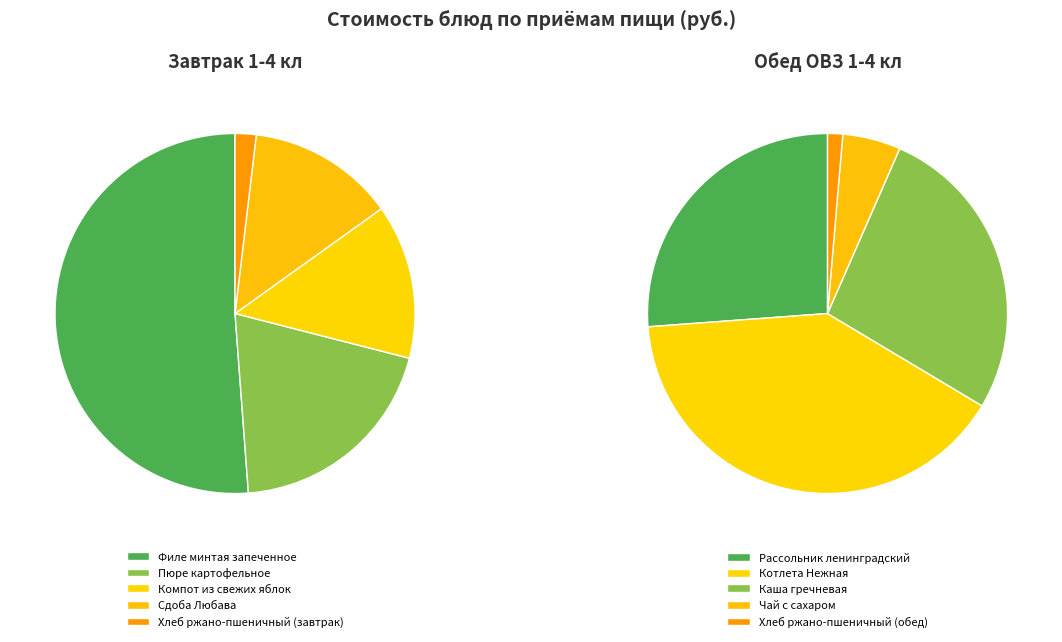

Is Хлеб ржано-пшеничный (завтрак) the majority of the pie?

No